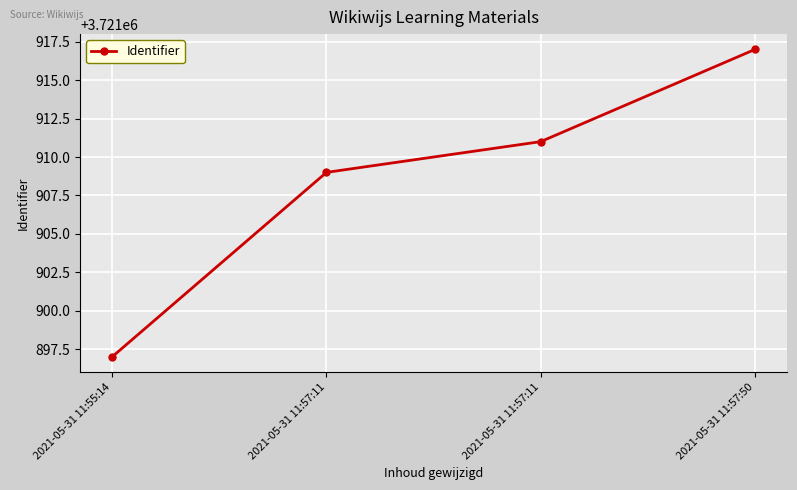

How many categories are shown in the chart?

4